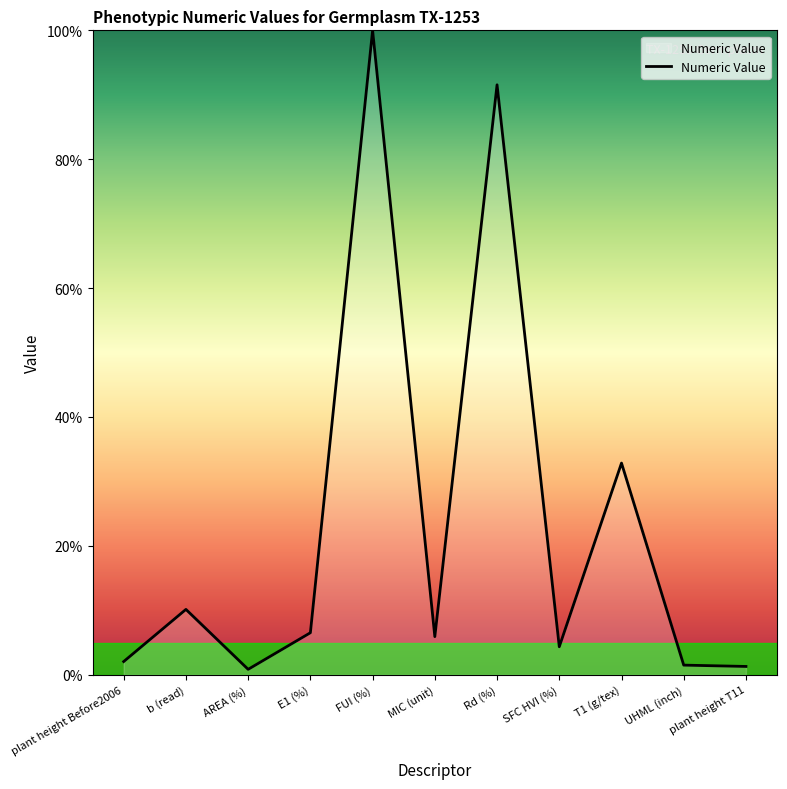

Is it true that the value at T1 (g/tex) is 32.9?

True